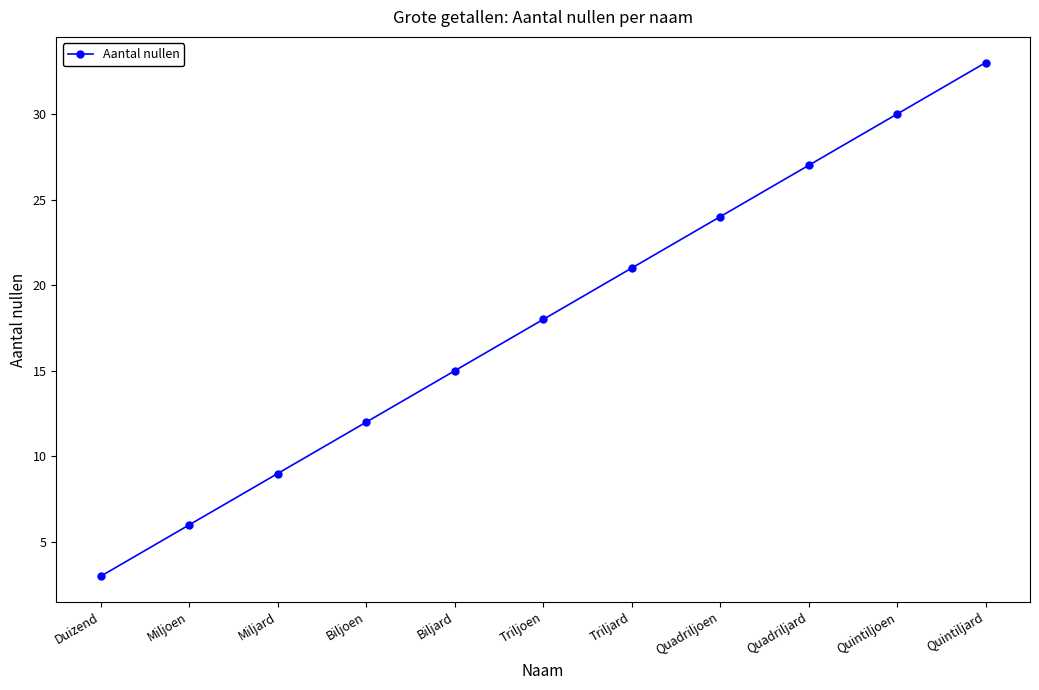

What is the approximate value at Quintiljoen?

30